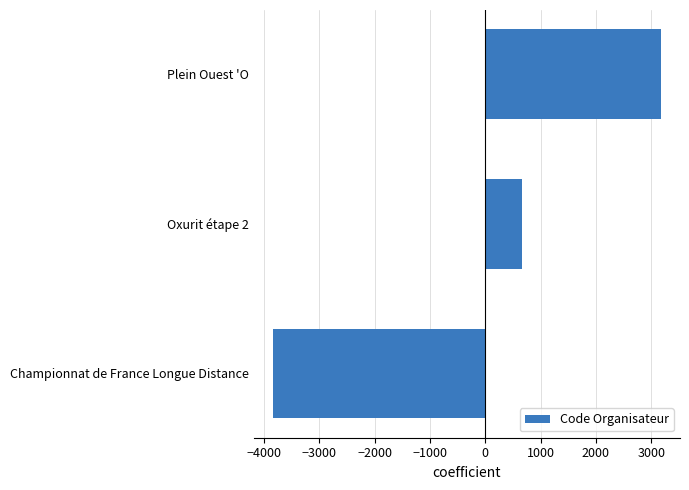

What is the smallest value displayed?

-3835.3